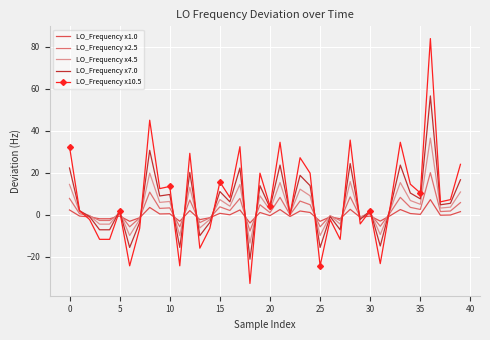

List the series in order of their overall mean, lowest first.

LO_Frequency x1.0, LO_Frequency x2.5, LO_Frequency x4.5, LO_Frequency x7.0, LO_Frequency x10.5